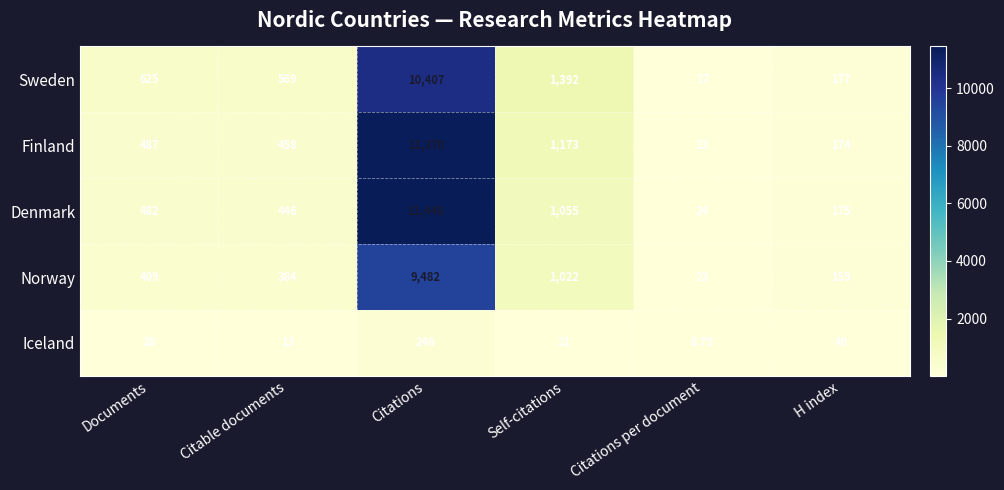

What is the total value across all series at Documents?

2031.0